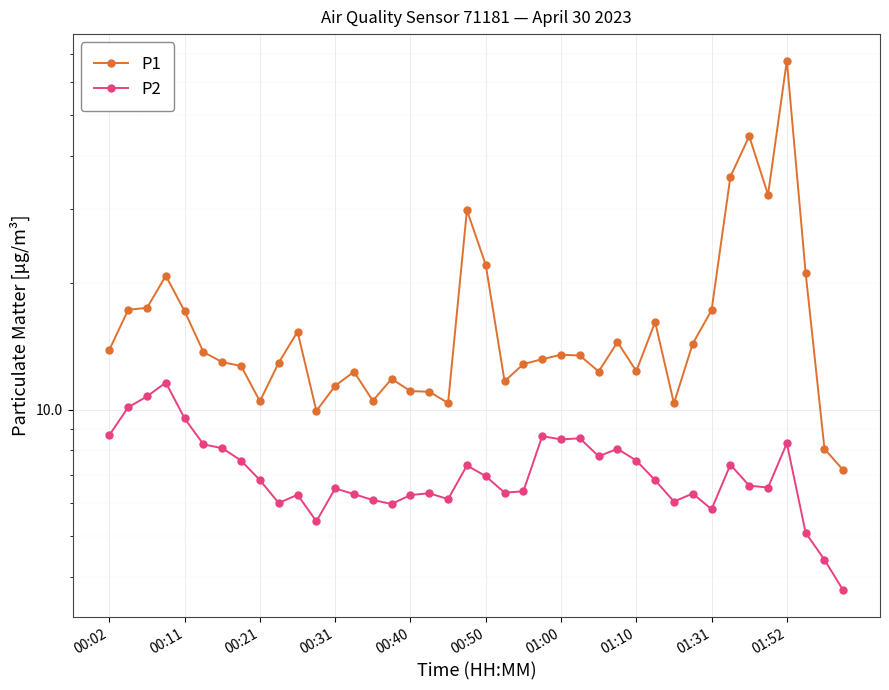

Which series has the largest range (max minus min)?

P1